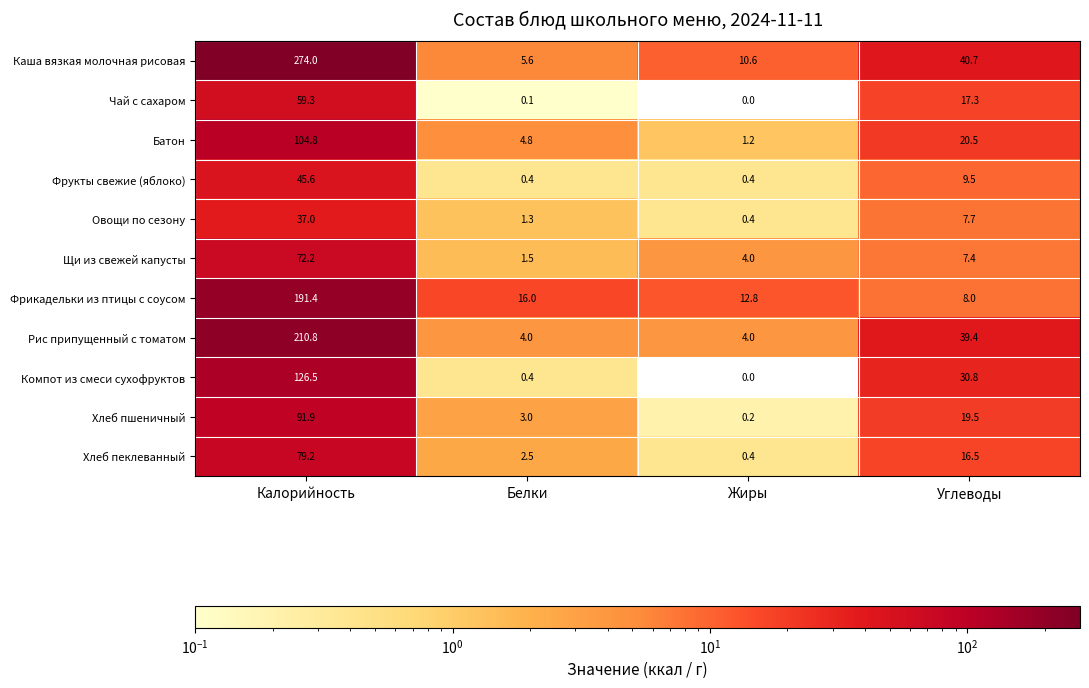

True or false: Хлеб пеклеванный has a value of 124.6 at Калорийность.

False